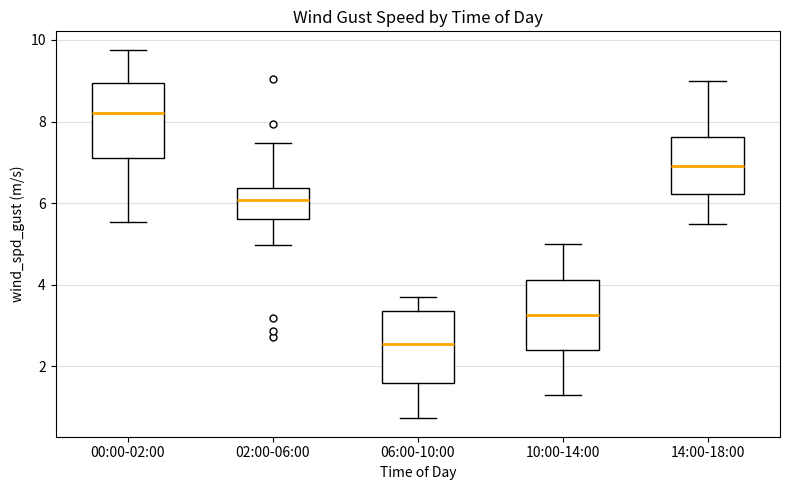

Where does the upper whisker of the box for 06:00-10:00 end on the y-axis? The values are not printed on the chart, so give them approximately, as read against the axis.

3.8